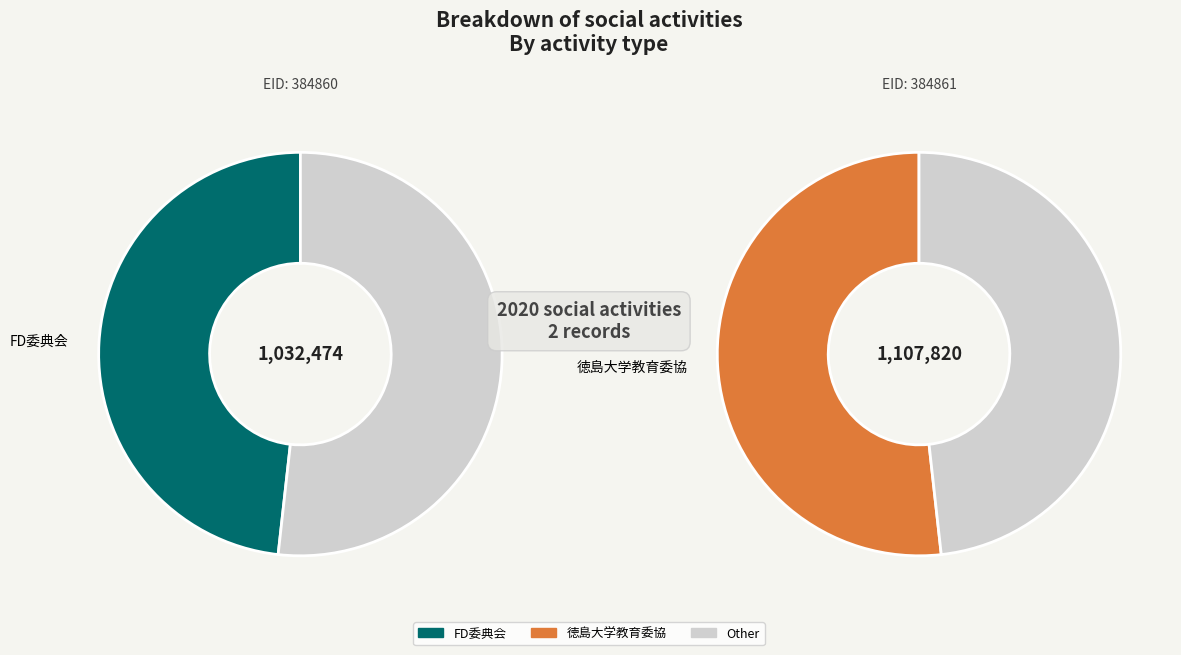

What percentage is the 384860 slice, to the nearest percent?

48%